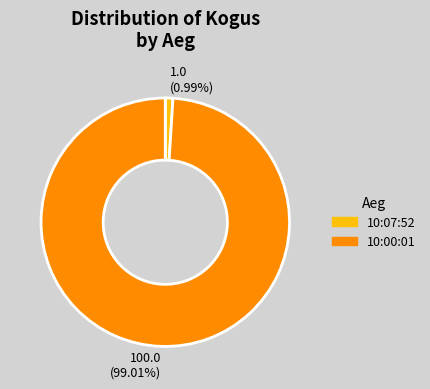

How many slices are in this pie chart?

2